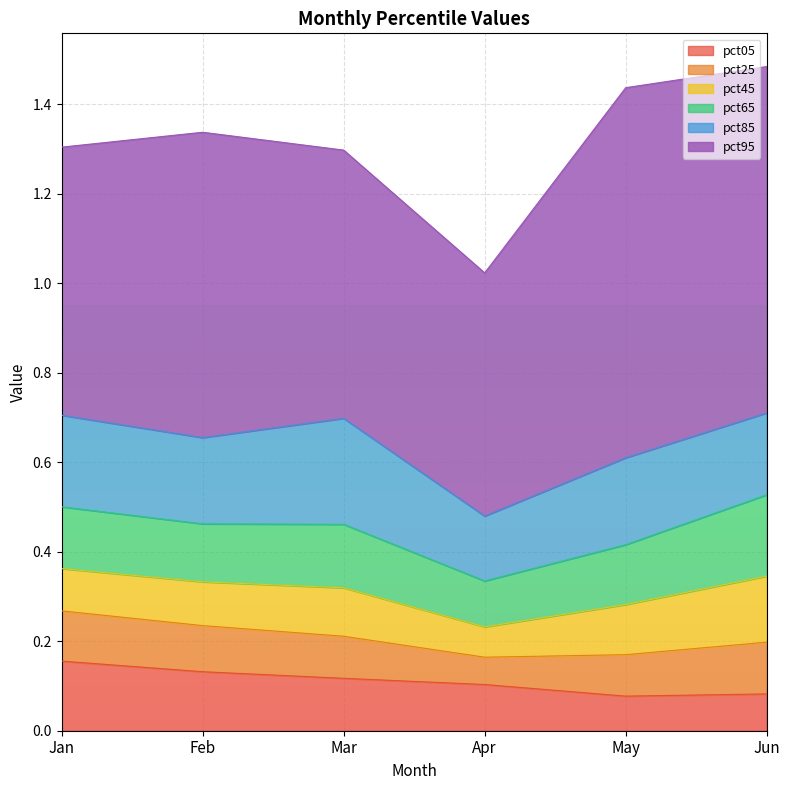

True or false: pct65 and pct85 intersect in this chart.

False